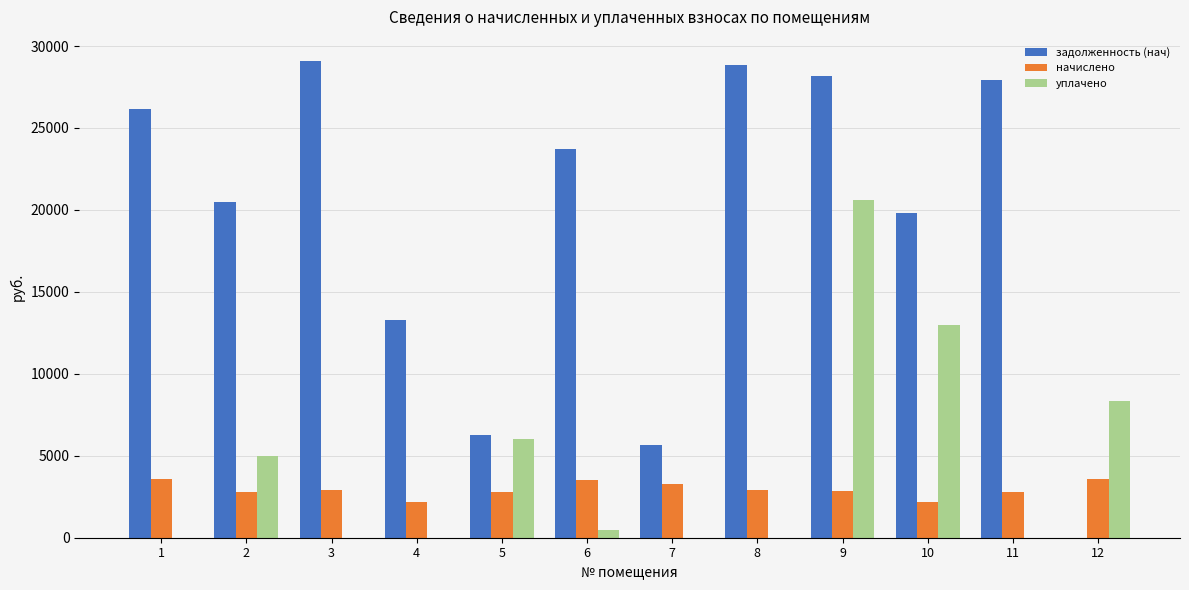

True or false: начислено has a value of 3865.8 at 4.

False